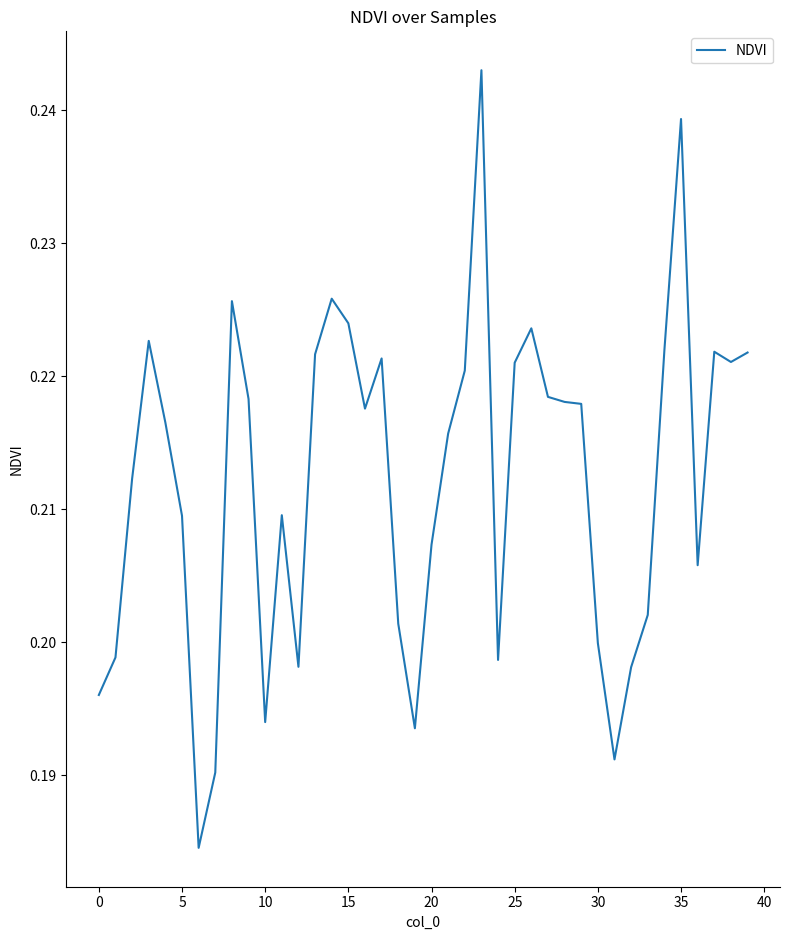

Is it true that the value at 15 is 0.1?

False